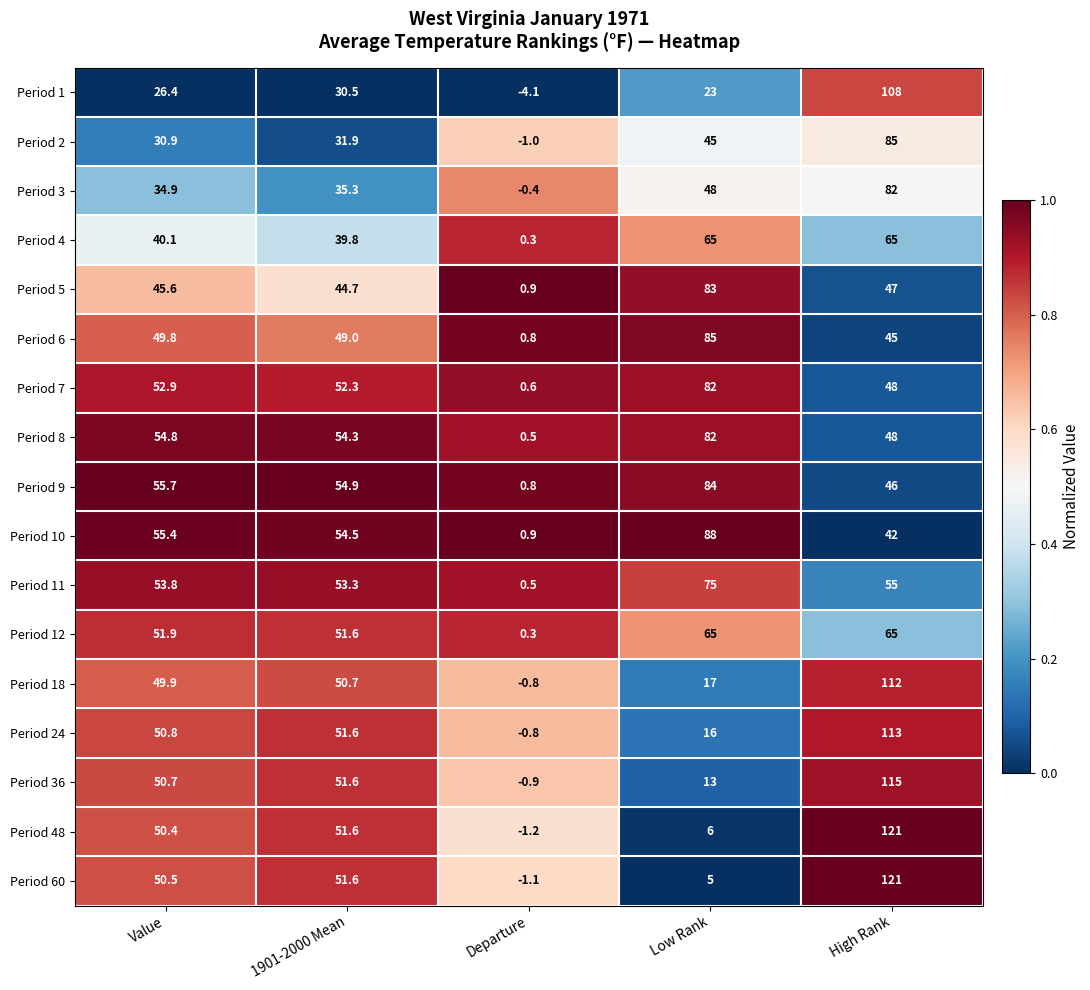

How many negative values does the Period 1 series have?

1